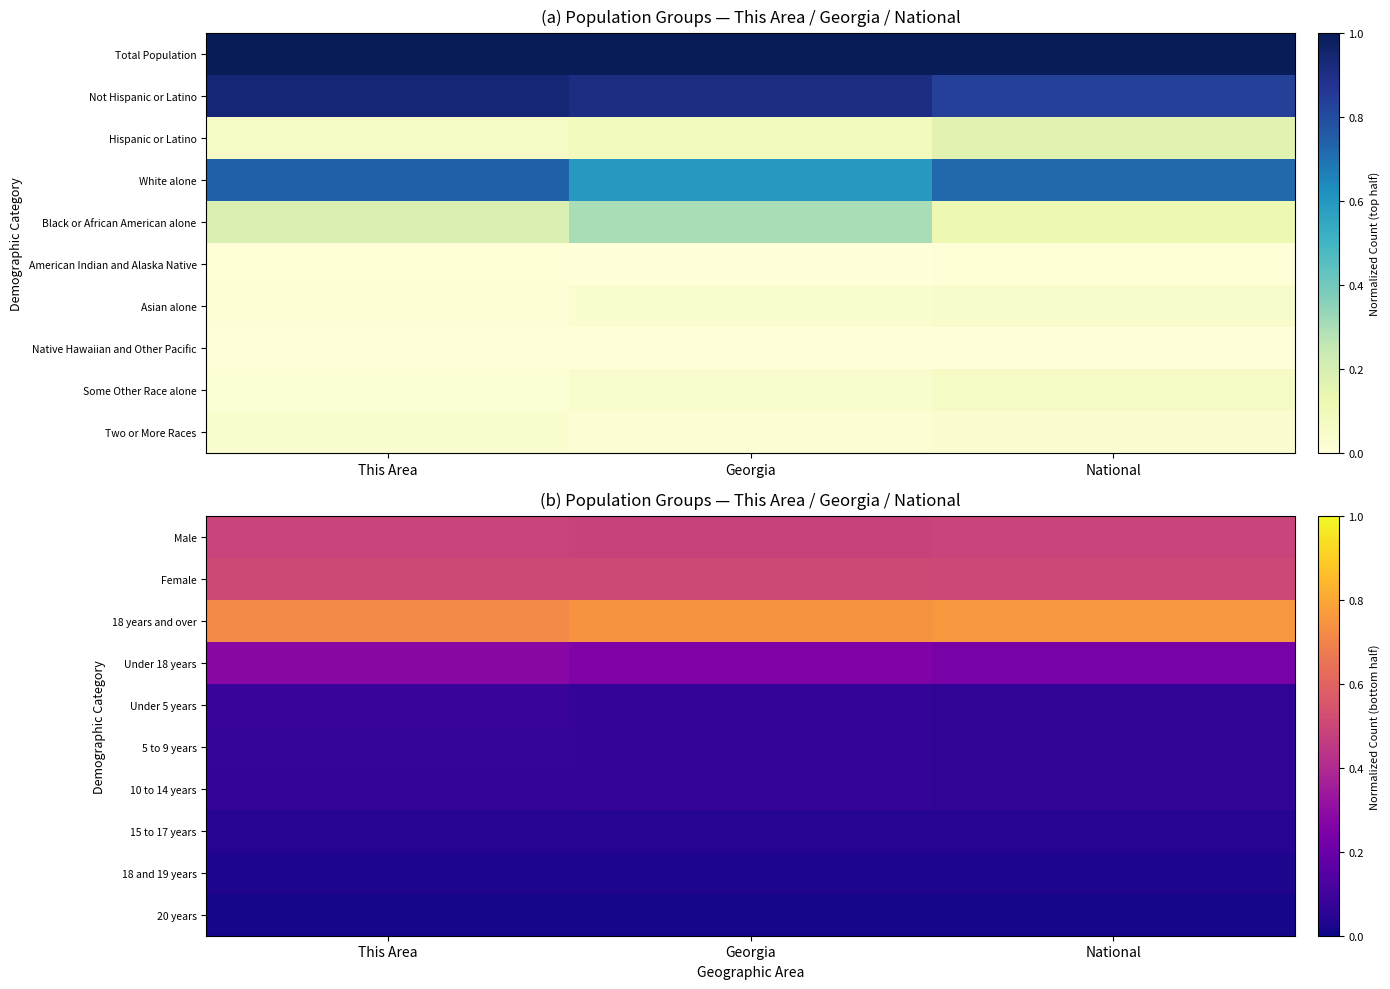

What is the total value across all series at Georgia?

2.3